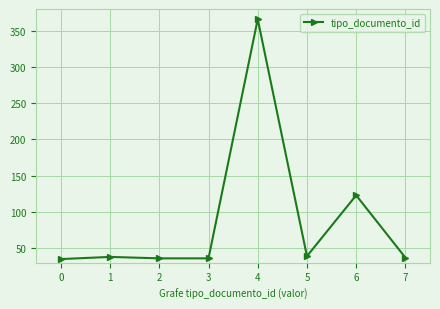

How many lines are shown in the chart?

1